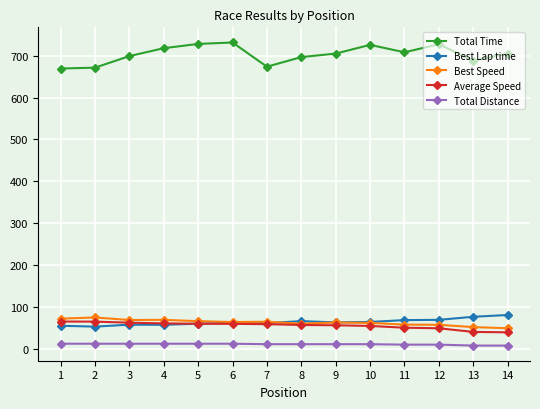

At 11, list the series in order from largest to smallest.

Total Time, Best Lap time, Best Speed, Average Speed, Total Distance